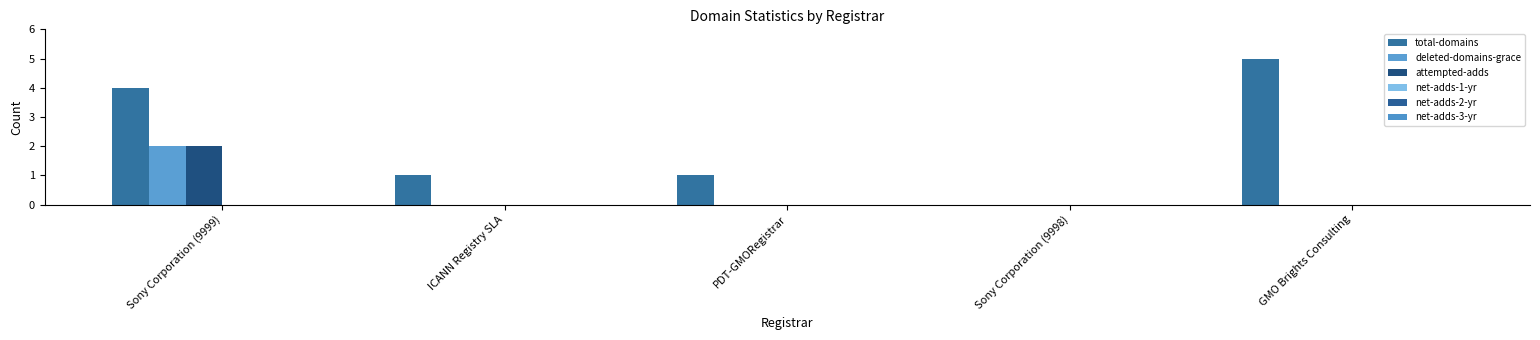

True or false: attempted-adds has a value of 2 at Sony Corporation (9999).

True